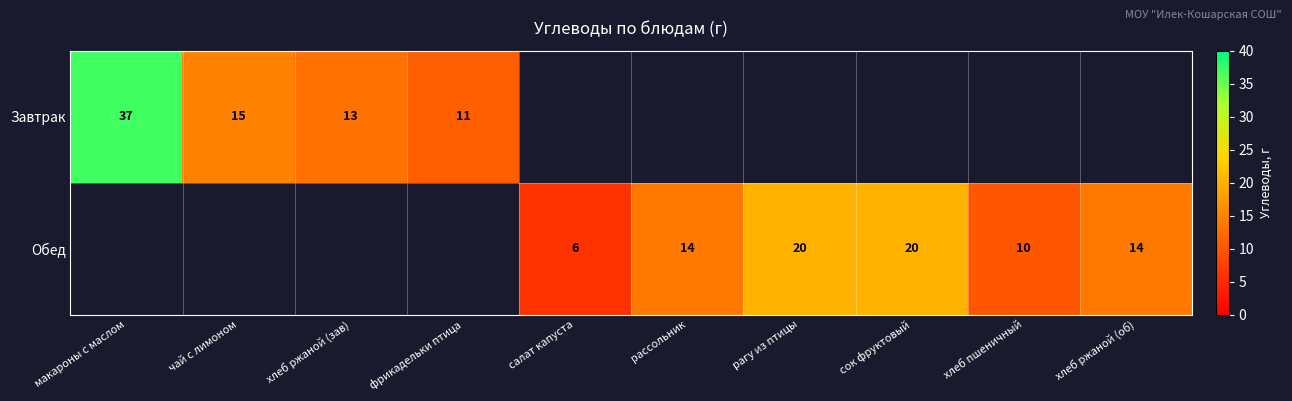

At how many categories does at least one series exceed 17?

3